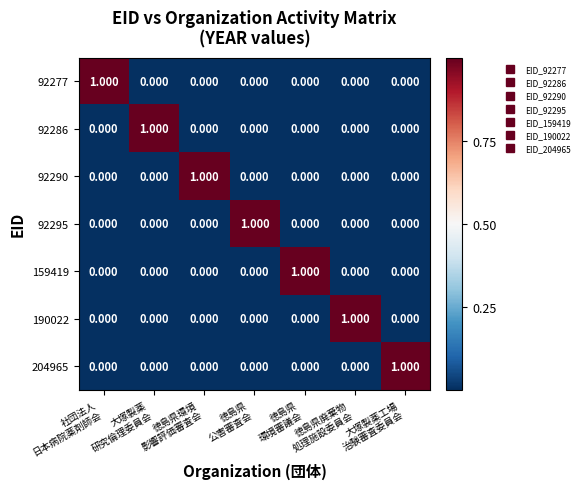

Count the number of data series in this chart.

7